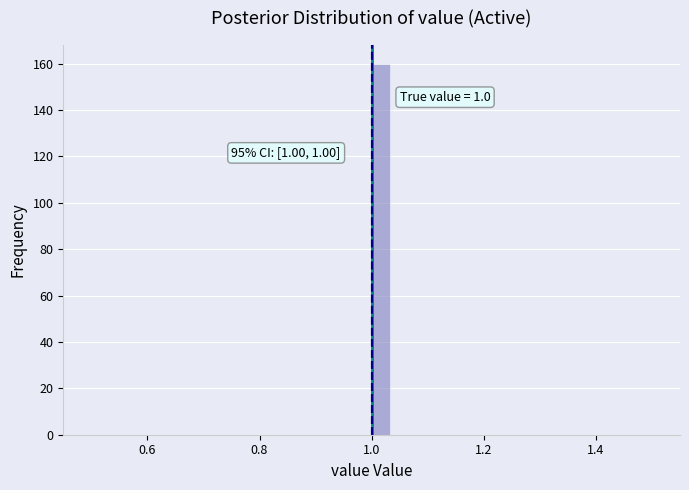

Read against the x-axis, roughly where is the centre of the tallest bar?

1.02